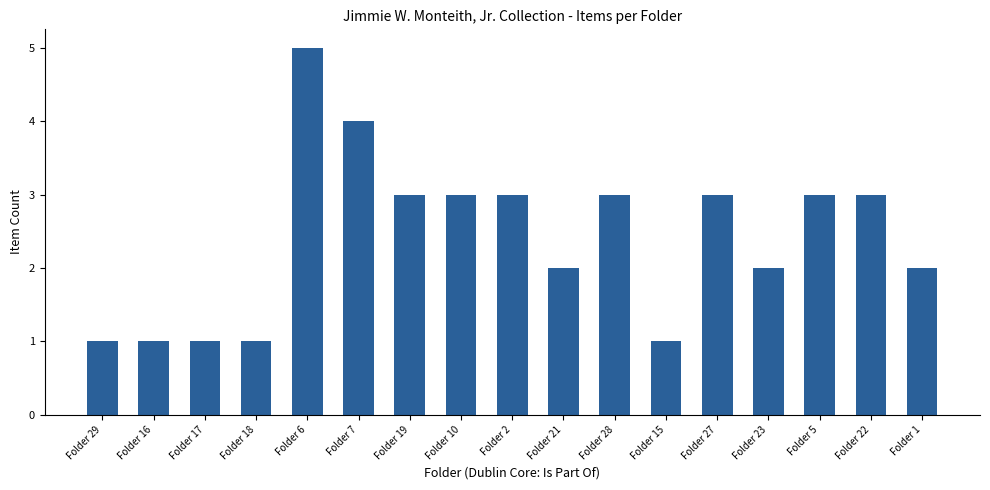

The chart shows a value of 1 at Folder 5. True or false?

False